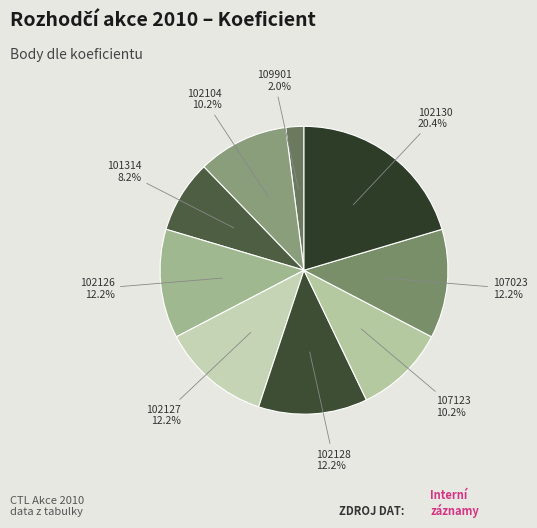

Is the sum of 107123 and 102104 greater than half?

No